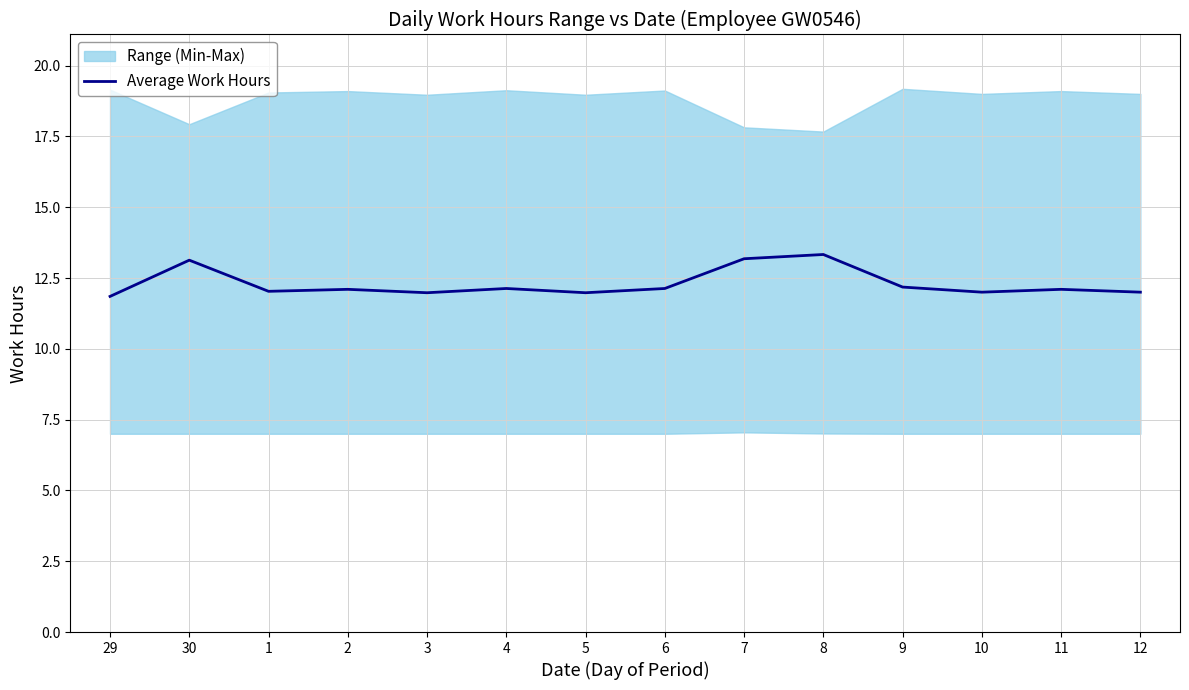

Reading right to left, list all the values displayed in this chart.

12.0	12.1	12.0	12.2	13.3	13.2	12.1	12.0	12.1	12.0	12.1	12.0	13.1	11.8